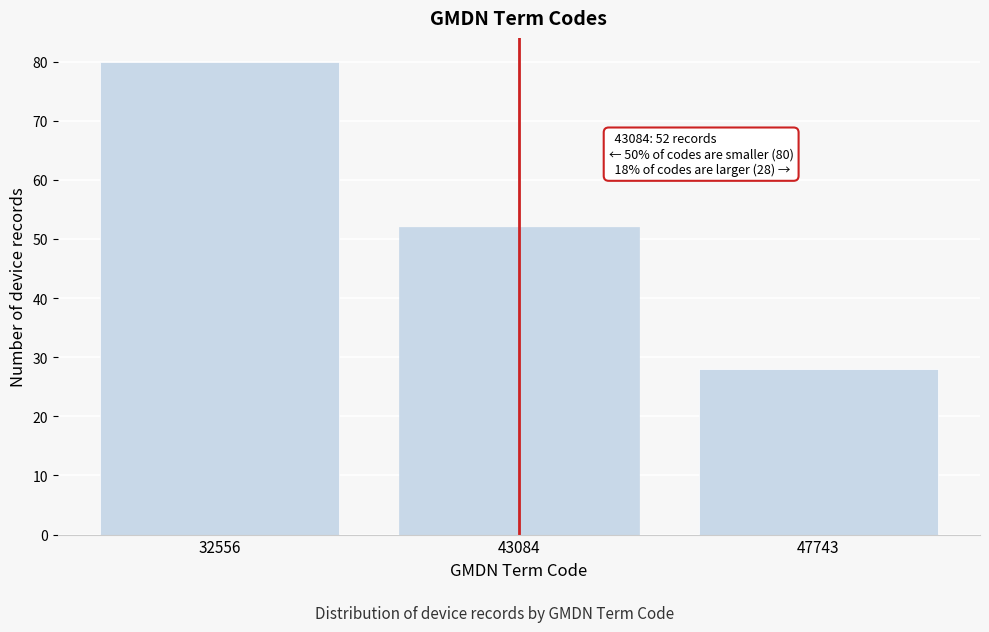

Reading right to left, list all the values displayed in this chart.

47743=28	43084=52	32556=80